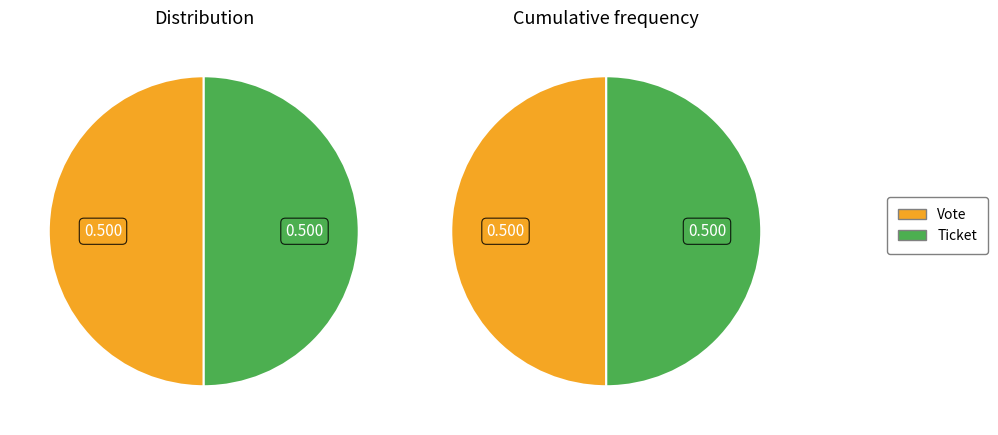

Between Ticket and Vote, which is larger?

Vote